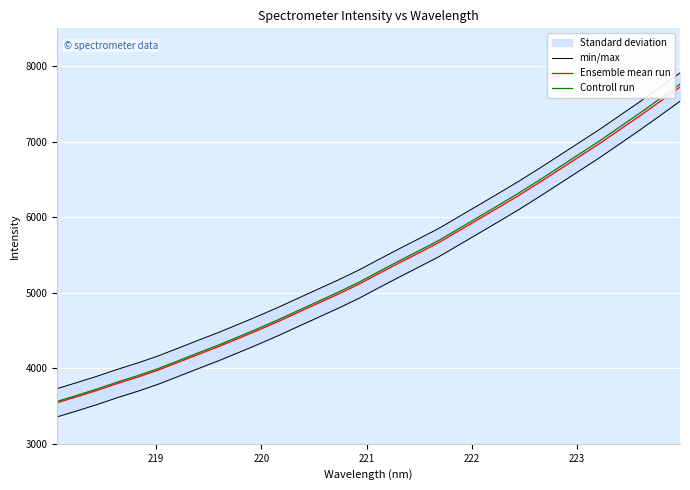

Is the value of min/max at 14 greater than the value of Ensemble mean run at 8?

Yes